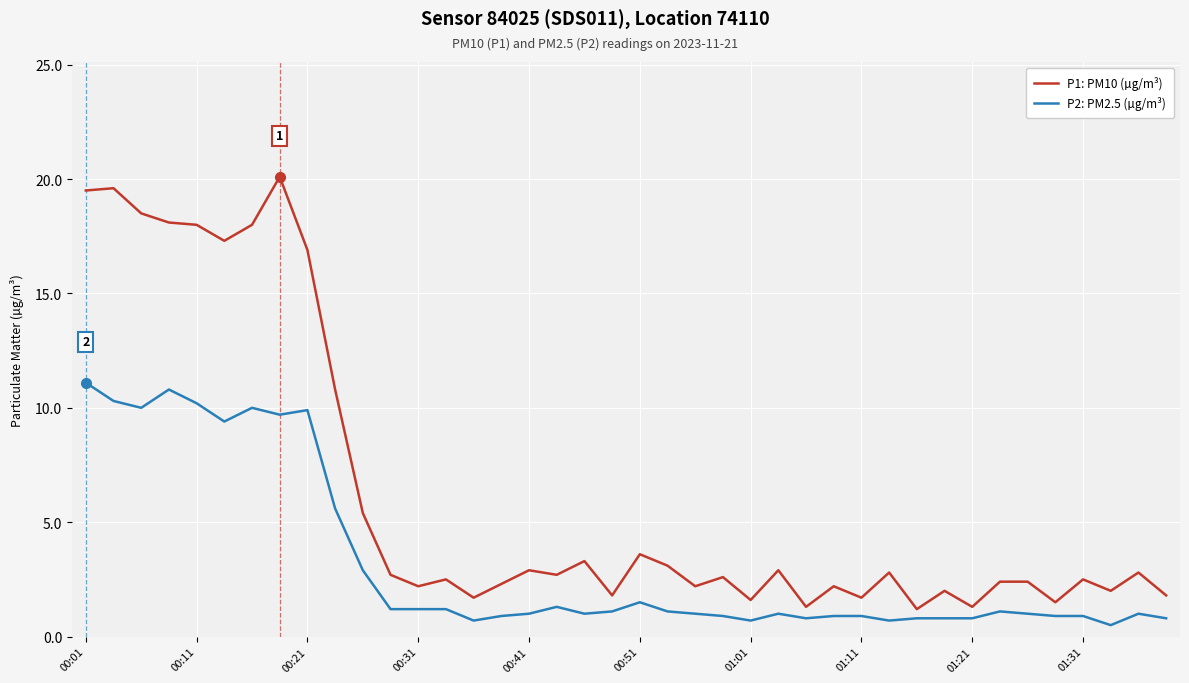

What is the difference between the maximum and minimum values in the P1: PM10 (µg/m³) series?

18.9